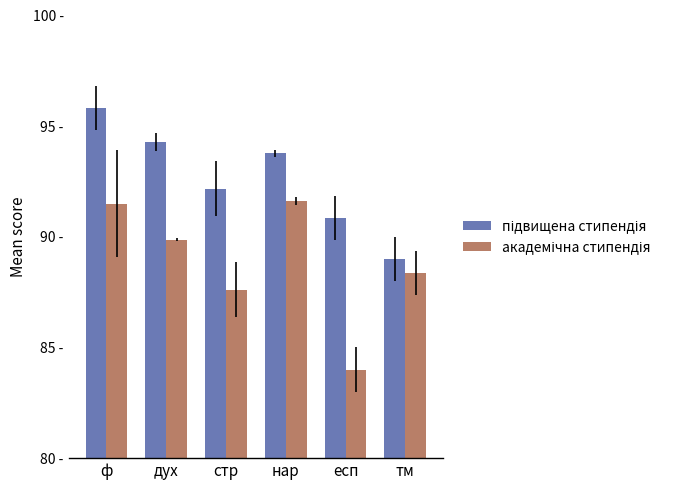

What is the average value of the підвищена стипендія series?

92.6